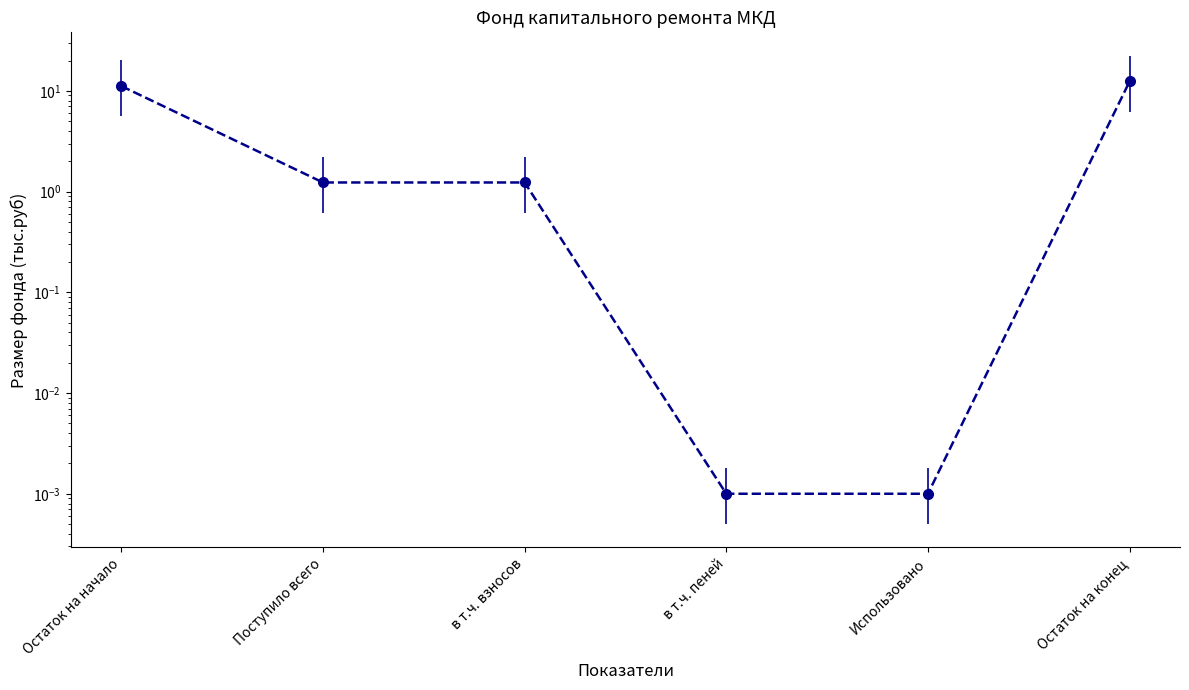

Reading left to right, transcribe all the data shown in this chart.

Остаток на начало=11.2	Поступило всего=1.2	в т.ч. взносов=1.2	в т.ч. пеней=0.0	Использовано=0.0	Остаток на конец=12.4